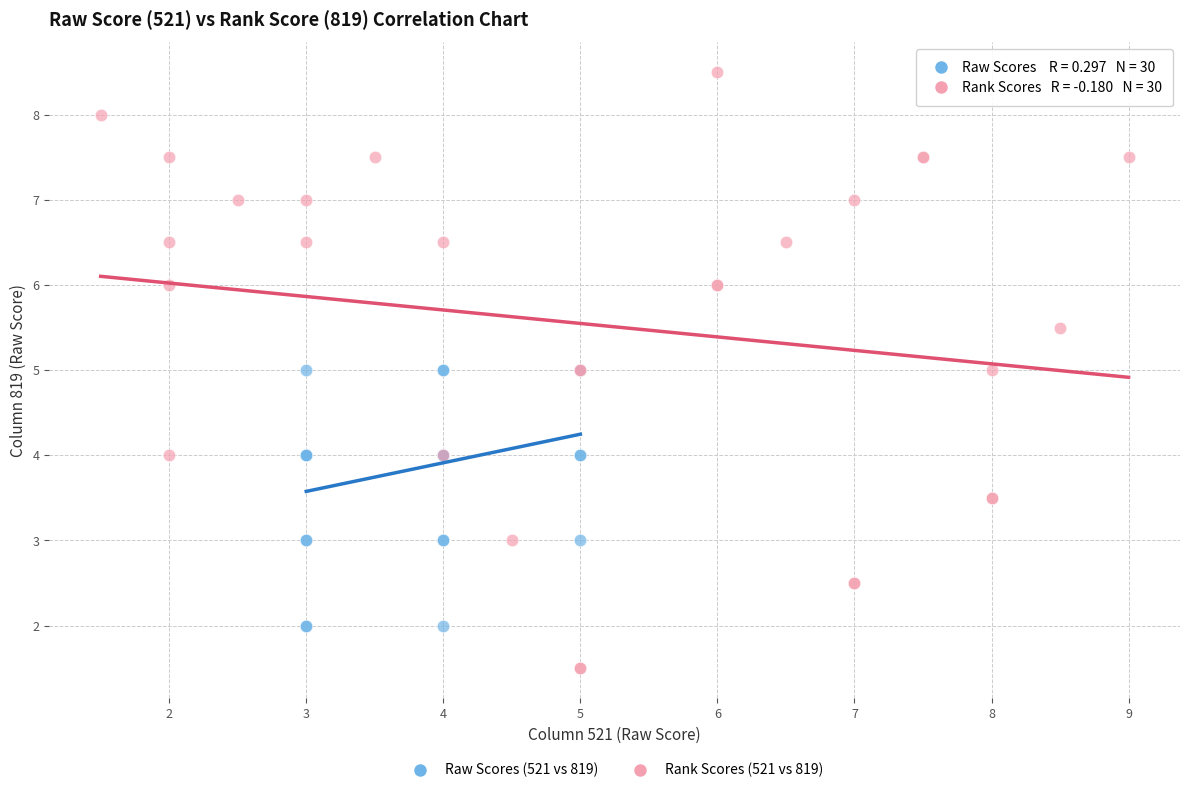

Which series contains the lowest Y value?

Rank Scores (521 vs 819)